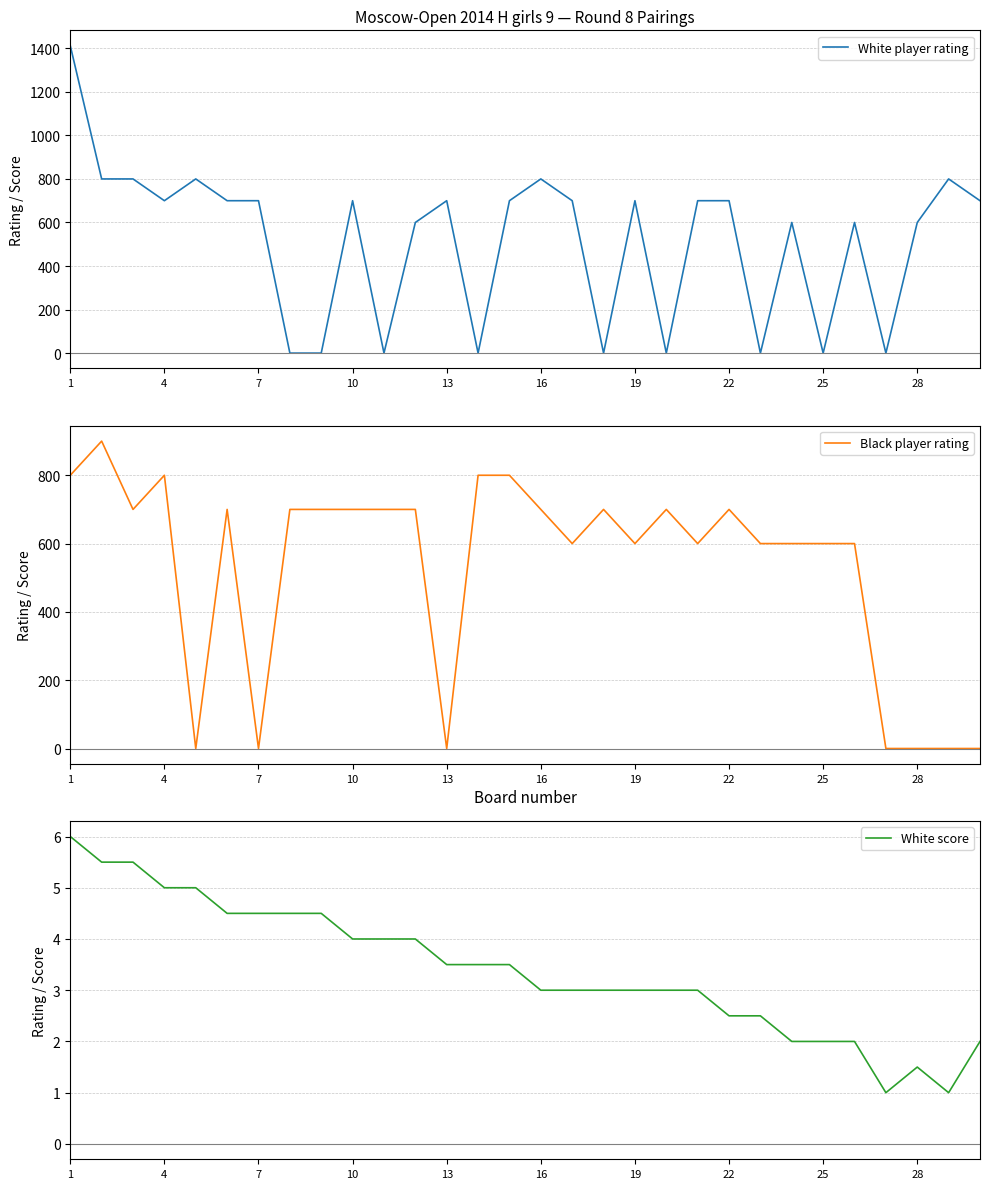

In Black player rating, how many points are higher than both neighbors (excluding endpoints)?

6